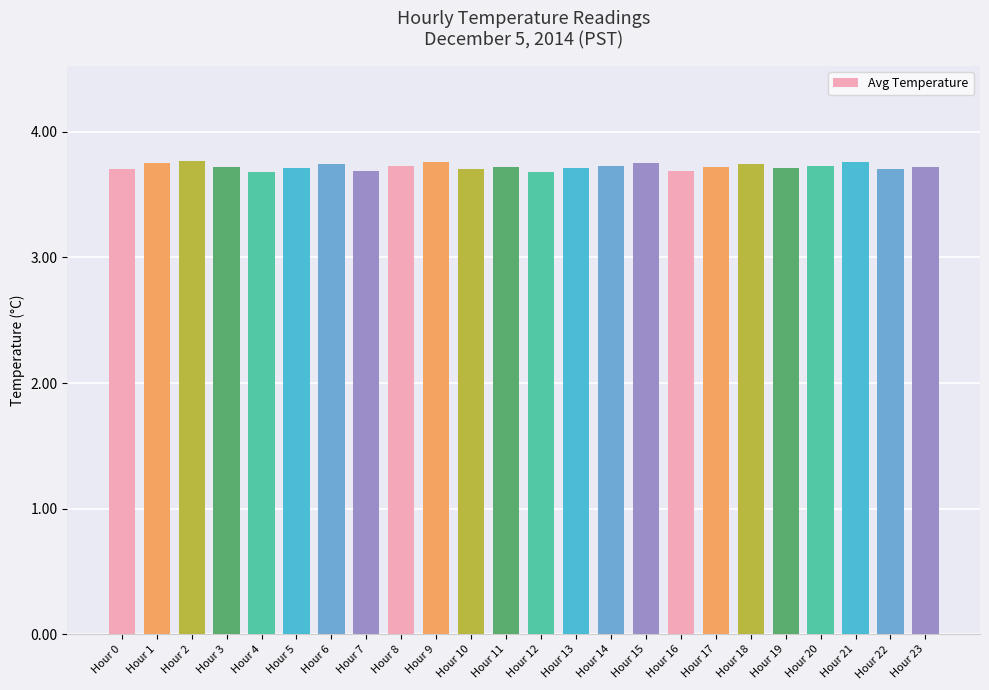

What is the value of the 13th bar from the left?

3.7